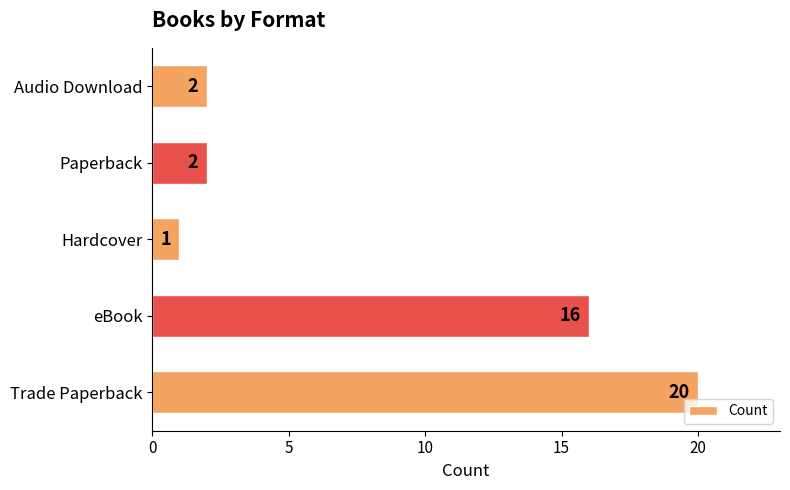

The chart shows a value of 1 at Audio Download. True or false?

False